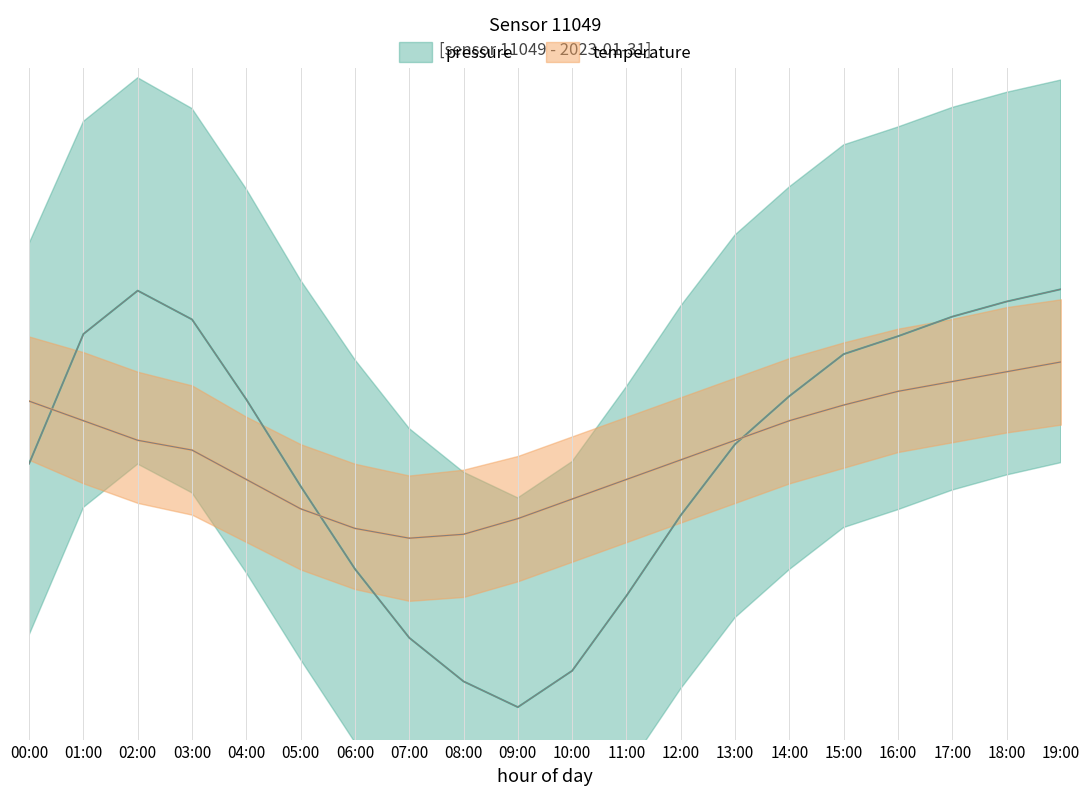

What is the difference between the maximum and second lowest values in the pressure_mean series?

70.1